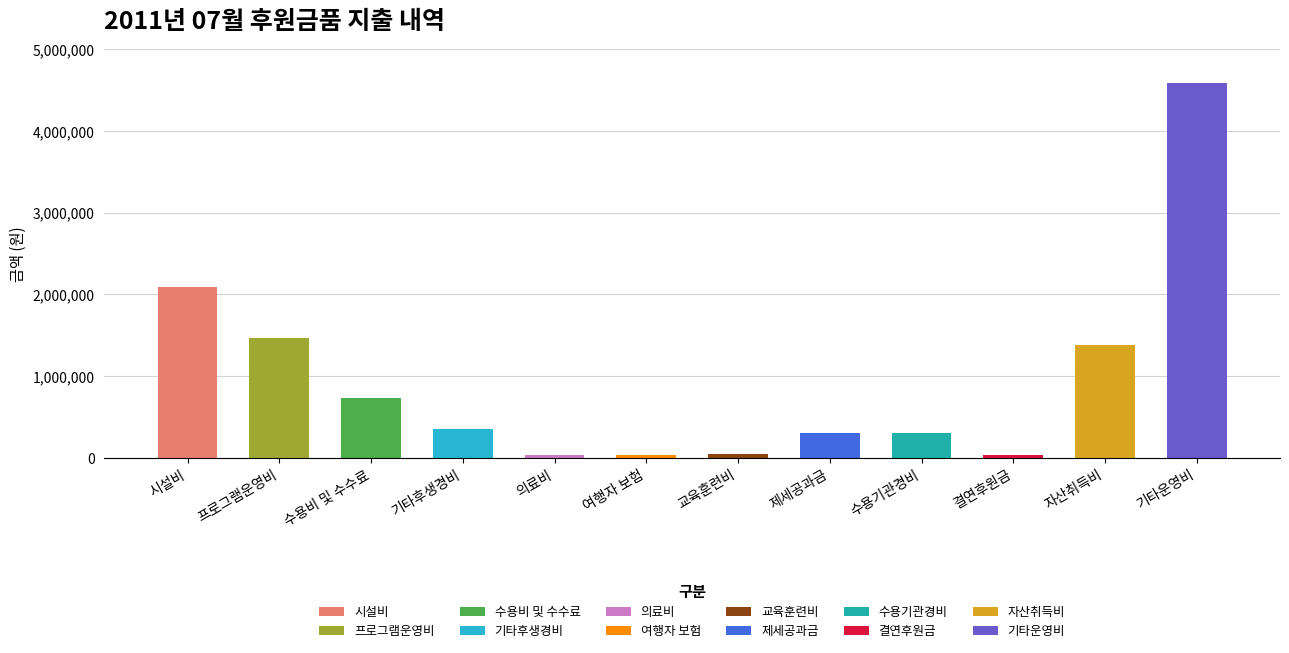

What is the value of the 6th bar from the left?

33580